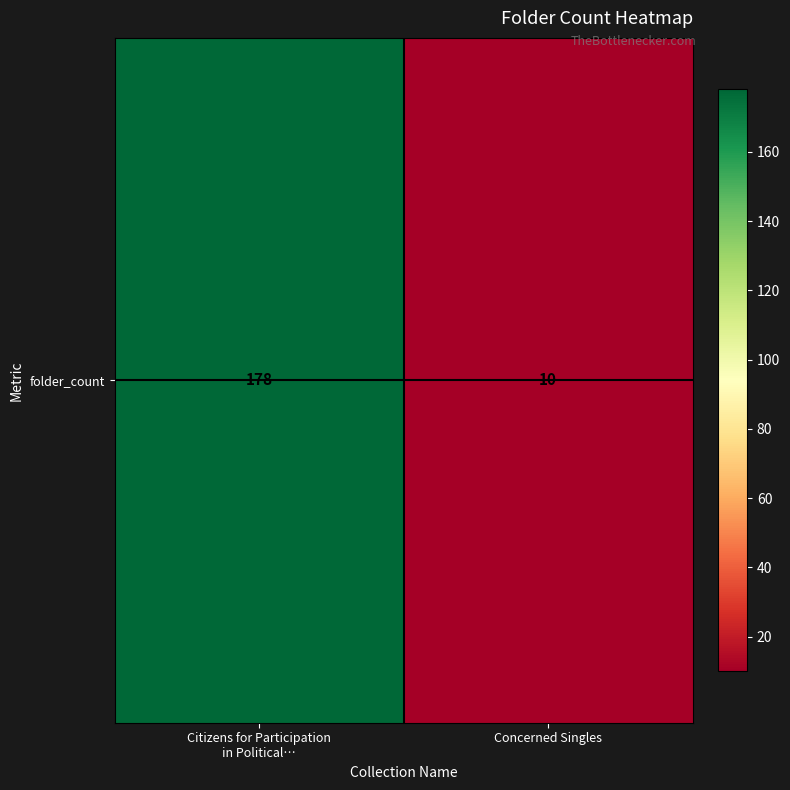

What is the smallest value displayed?

10